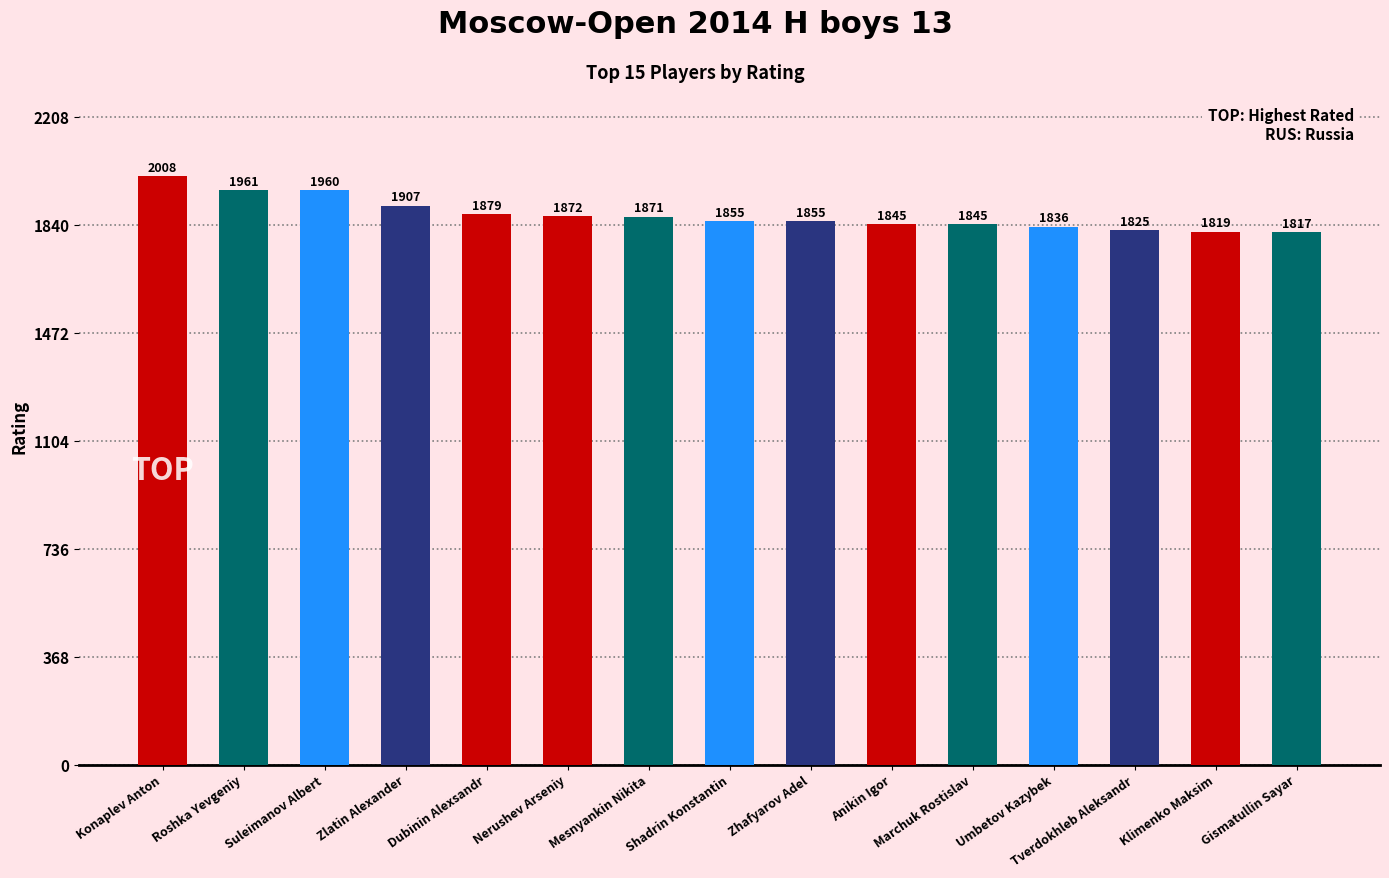

Is it true that the value at Konaplev Anton is 2008?

True